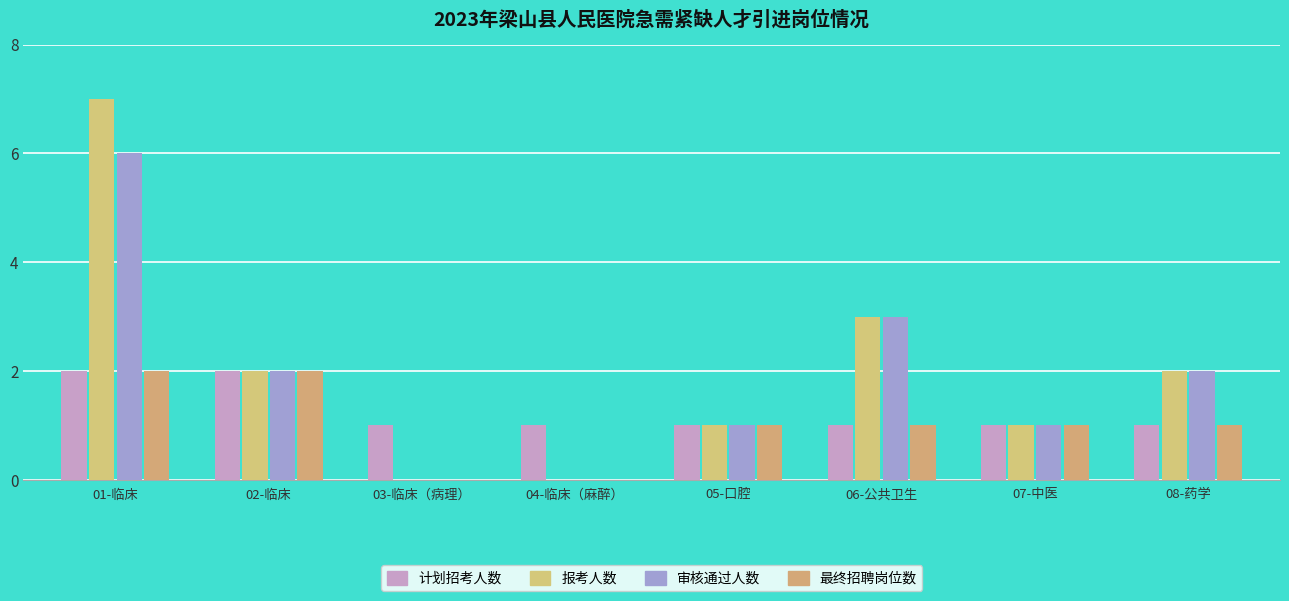

What is the approximate value of 最终招聘岗位数 at 06-公共卫生?

1